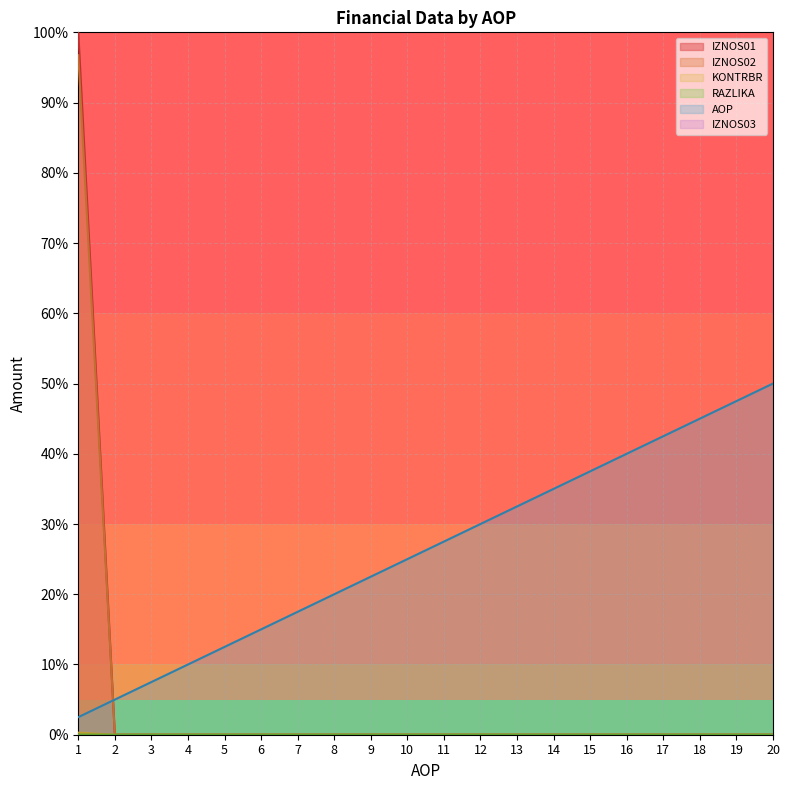

At how many categories does at least one series exceed 11?

17